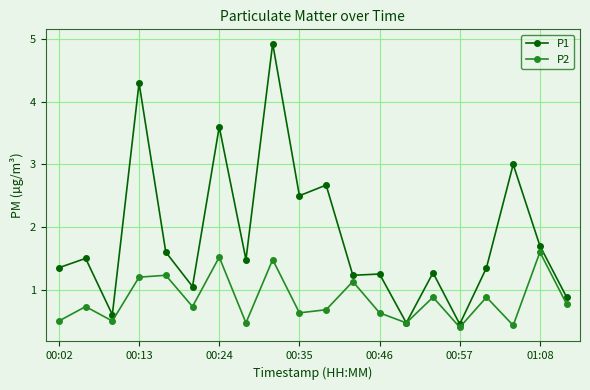

What is the minimum value for P2?

0.4